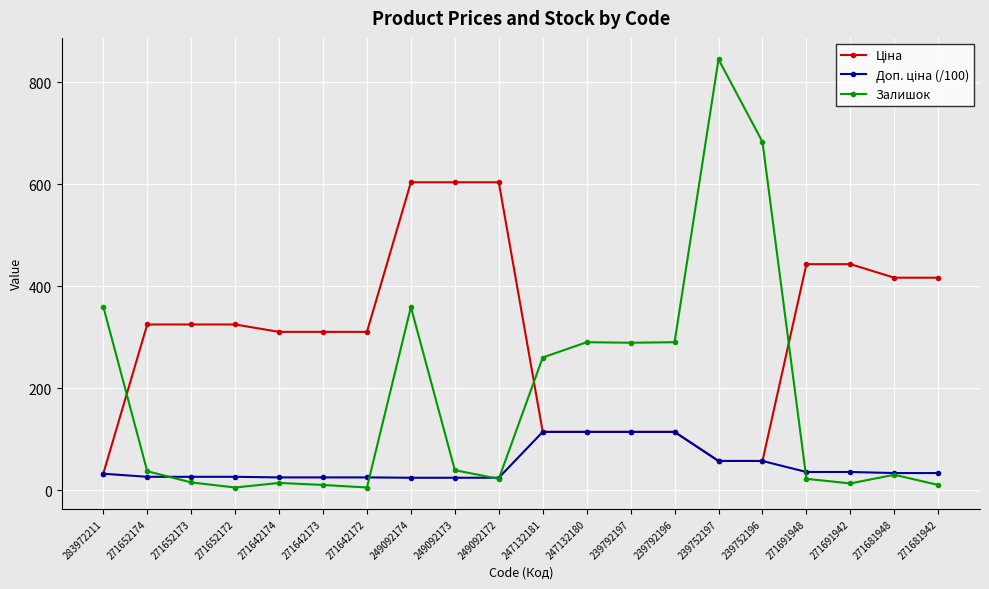

What is the difference between the Залишок values at 249092172 and 271691942?

9.0